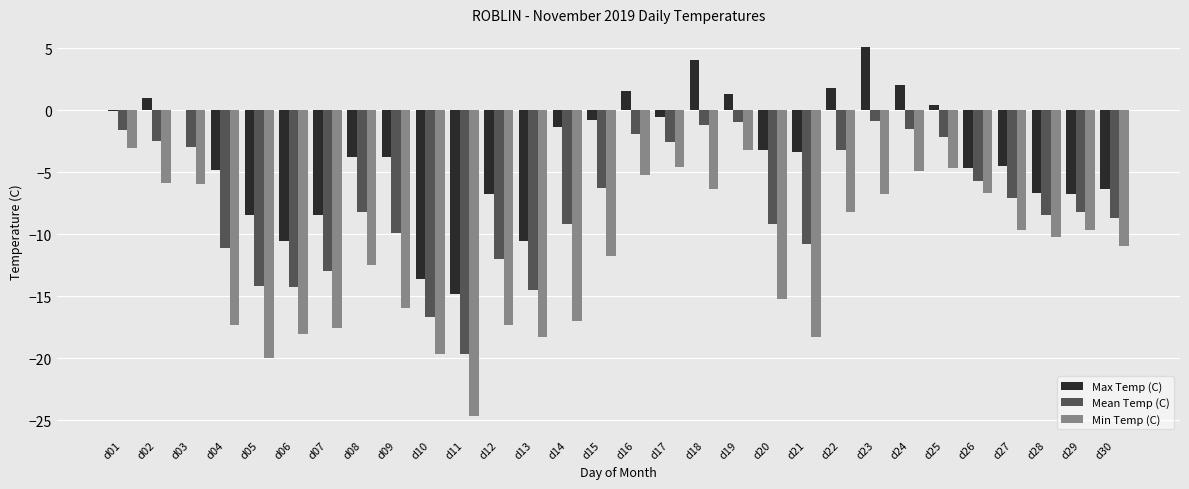

What is the approximate value of Min Temp (C) at d18?

-6.4